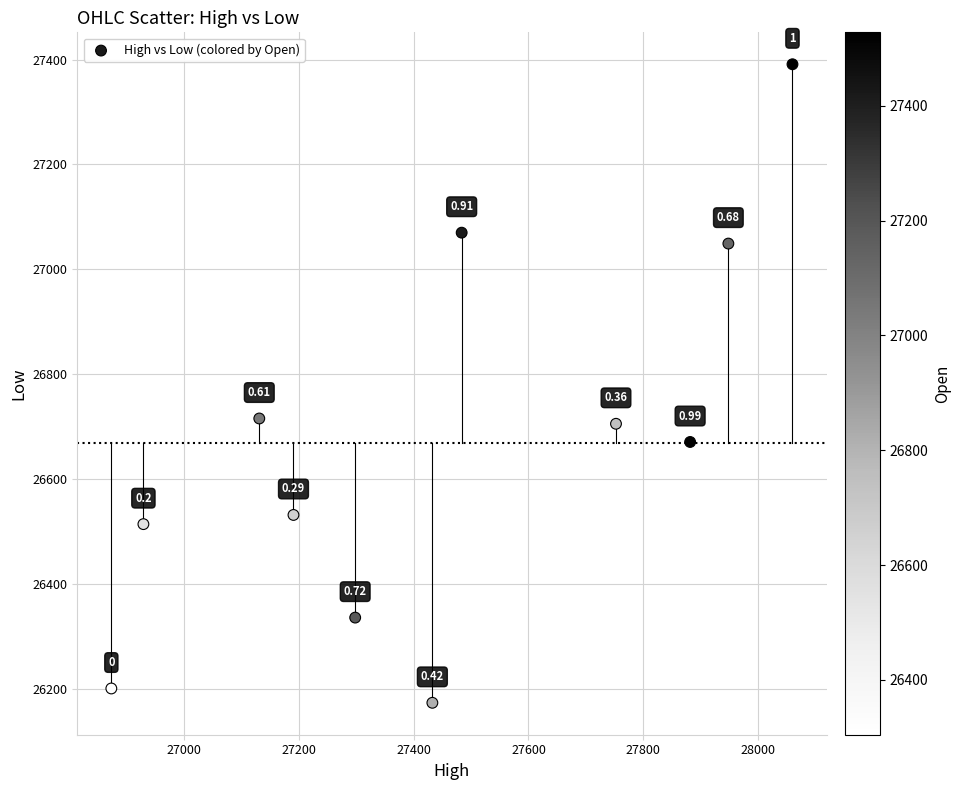

What is the range of Y values (max minus min)?

1217.7